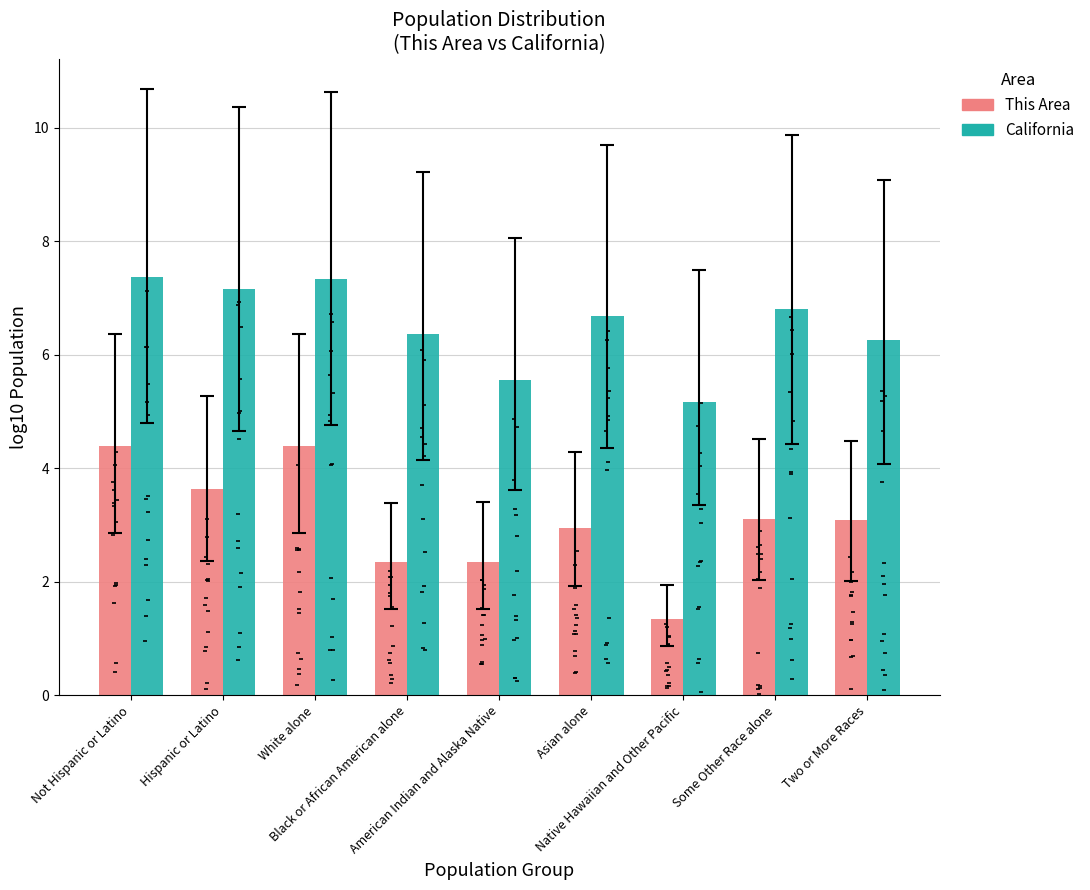

At which category is the sum across all series the highest?

Not Hispanic or Latino